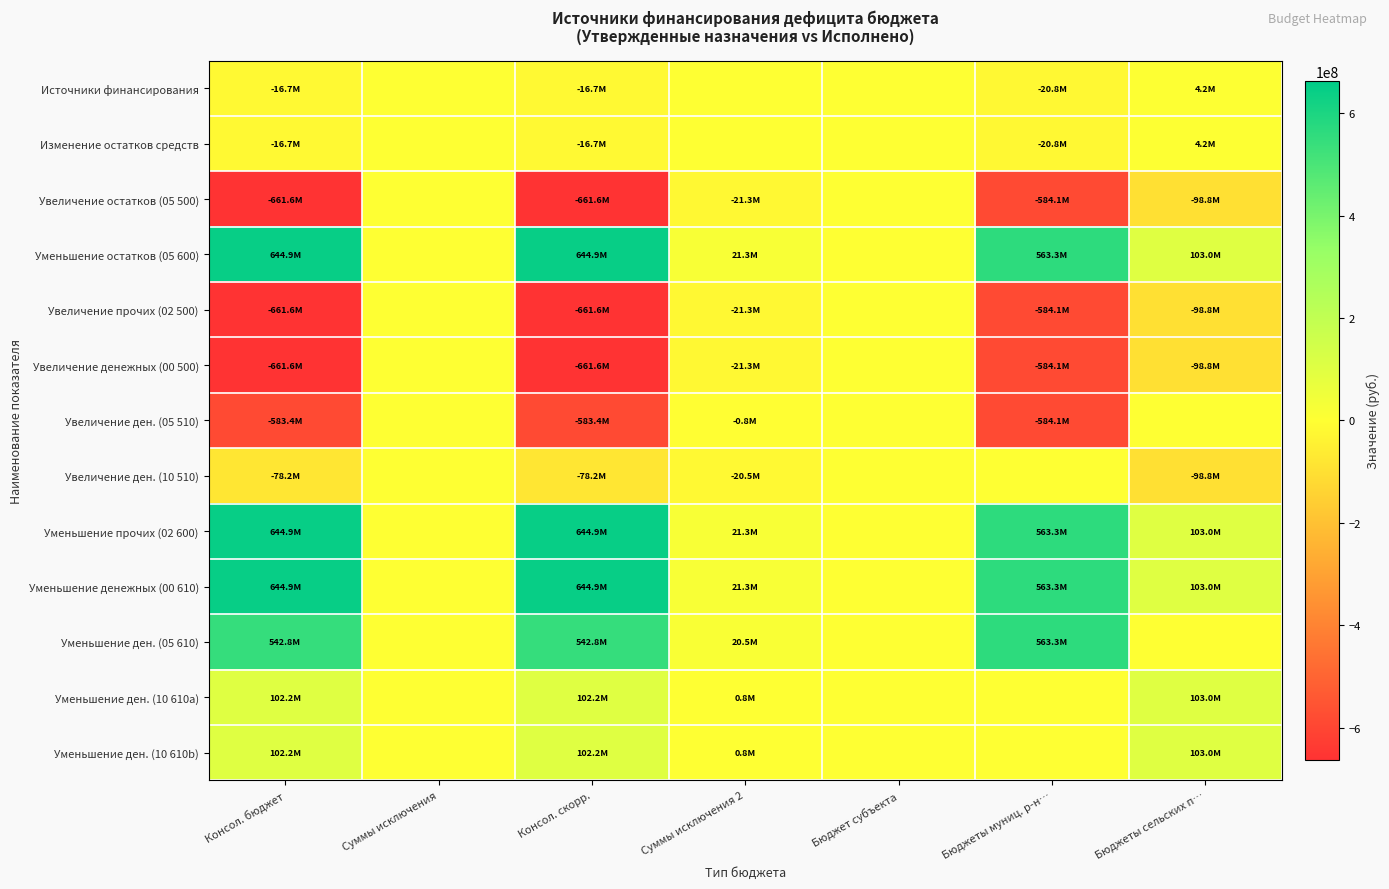

Reading right to left, list all the values displayed in this chart.

Источники финансирования: Бюджеты сельских п…=4193668.6	Бюджеты муниц. р-н…=-20848243.5	Бюджет субъекта=0.0	Суммы исключения 2=0.0	Консол. скорр.=-16654574.9	Суммы исключения=0.0	Консол. бюджет=-16654574.9
Изменение остатков средств: Бюджеты сельских п…=4193668.6	Бюджеты муниц. р-н…=-20848243.5	Бюджет субъекта=0.0	Суммы исключения 2=0.0	Консол. скорр.=-16654574.9	Суммы исключения=0.0	Консол. бюджет=-16654574.9
Увеличение остатков (05 500): Бюджеты сельских п…=-98759646.6	Бюджеты муниц. р-н…=-584136255.7	Бюджет субъекта=0.0	Суммы исключения 2=-21295937.0	Консол. скорр.=-661599965.2	Суммы исключения=0.0	Консол. бюджет=-661599965.2
Уменьшение остатков (05 600): Бюджеты сельских п…=102953315.2	Бюджеты муниц. р-н…=563288012.2	Бюджет субъекта=0.0	Суммы исключения 2=21295937.0	Консол. скорр.=644945390.4	Суммы исключения=0.0	Консол. бюджет=644945390.4
Увеличение прочих (02 500): Бюджеты сельских п…=-98759646.6	Бюджеты муниц. р-н…=-584136255.7	Бюджет субъекта=0.0	Суммы исключения 2=-21295937.0	Консол. скорр.=-661599965.2	Суммы исключения=0.0	Консол. бюджет=-661599965.2
Увеличение денежных (00 500): Бюджеты сельских п…=-98759646.6	Бюджеты муниц. р-н…=-584136255.7	Бюджет субъекта=0.0	Суммы исключения 2=-21295937.0	Консол. скорр.=-661599965.2	Суммы исключения=0.0	Консол. бюджет=-661599965.2
Увеличение ден. (05 510): Бюджеты сельских п…=0.0	Бюджеты муниц. р-н…=-584136255.7	Бюджет субъекта=0.0	Суммы исключения 2=-784915.6	Консол. скорр.=-583351340.0	Суммы исключения=0.0	Консол. бюджет=-583351340.0
Увеличение ден. (10 510): Бюджеты сельских п…=-98759646.6	Бюджеты муниц. р-н…=0.0	Бюджет субъекта=0.0	Суммы исключения 2=-20511021.4	Консол. скорр.=-78248625.2	Суммы исключения=0.0	Консол. бюджет=-78248625.2
Уменьшение прочих (02 600): Бюджеты сельских п…=102953315.2	Бюджеты муниц. р-н…=563288012.2	Бюджет субъекта=0.0	Суммы исключения 2=21295937.0	Консол. скорр.=644945390.4	Суммы исключения=0.0	Консол. бюджет=644945390.4
Уменьшение денежных (00 610): Бюджеты сельских п…=102953315.2	Бюджеты муниц. р-н…=563288012.2	Бюджет субъекта=0.0	Суммы исключения 2=21295937.0	Консол. скорр.=644945390.4	Суммы исключения=0.0	Консол. бюджет=644945390.4
Уменьшение ден. (05 610): Бюджеты сельских п…=0.0	Бюджеты муниц. р-н…=563288012.2	Бюджет субъекта=0.0	Суммы исключения 2=20511021.4	Консол. скорр.=542776990.8	Суммы исключения=0.0	Консол. бюджет=542776990.8
Уменьшение ден. (10 610a): Бюджеты сельских п…=102953315.2	Бюджеты муниц. р-н…=0.0	Бюджет субъекта=0.0	Суммы исключения 2=784915.6	Консол. скорр.=102168399.5	Суммы исключения=0.0	Консол. бюджет=102168399.5
Уменьшение ден. (10 610b): Бюджеты сельских п…=102953315.2	Бюджеты муниц. р-н…=0.0	Бюджет субъекта=0.0	Суммы исключения 2=784915.6	Консол. скорр.=102168399.5	Суммы исключения=0.0	Консол. бюджет=102168399.5